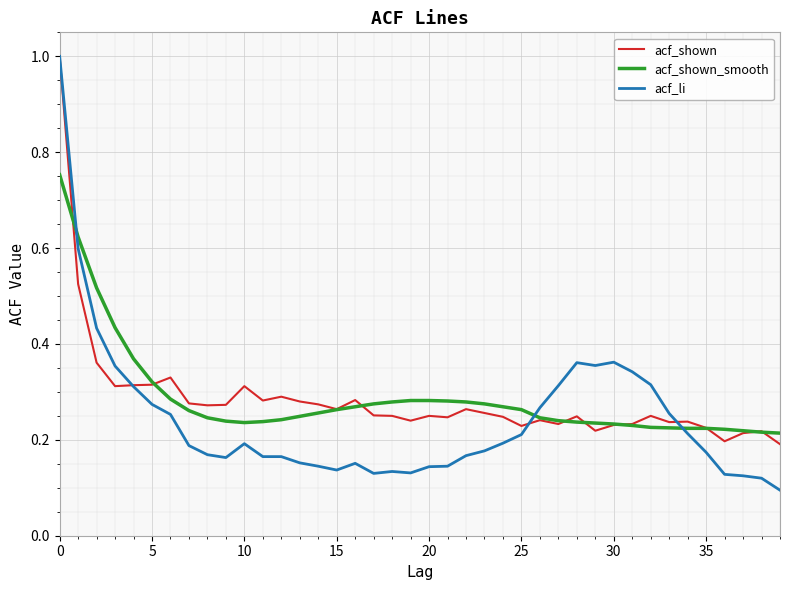

What is the highest value of the acf_li series?

1.0